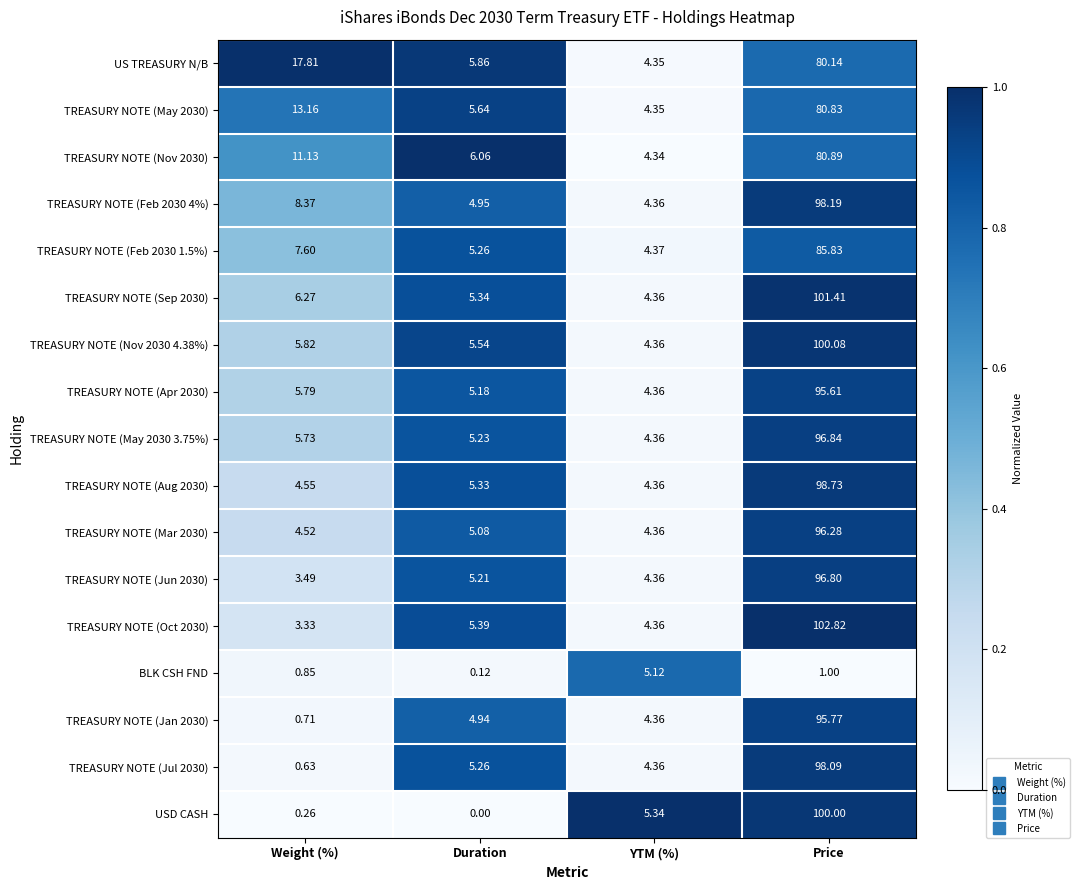

Between Duration and Price, which series saw the biggest shift?

USD CASH